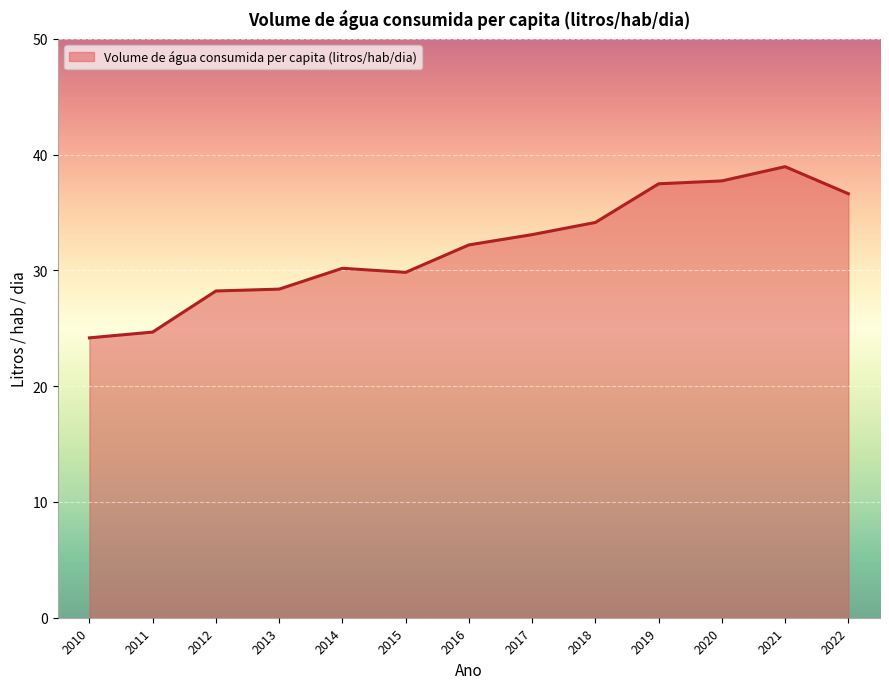

What is the approximate value at 2010?

24.2